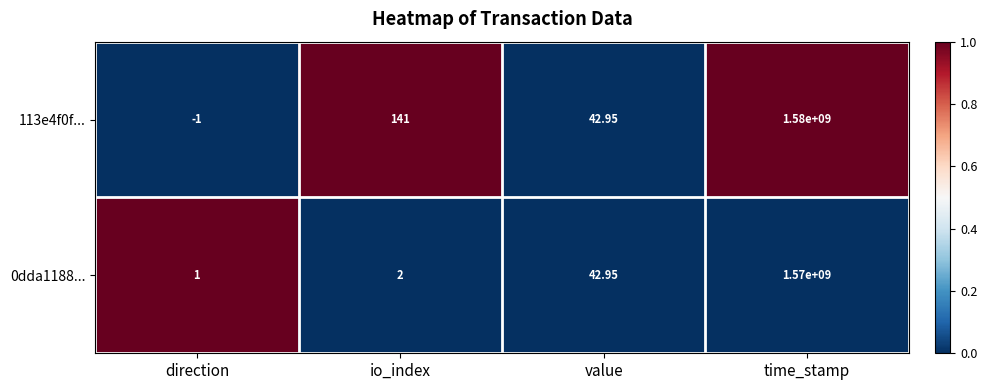

Rank the categories by 113e4f0f... value from lowest to highest.

direction, value, io_index, time_stamp